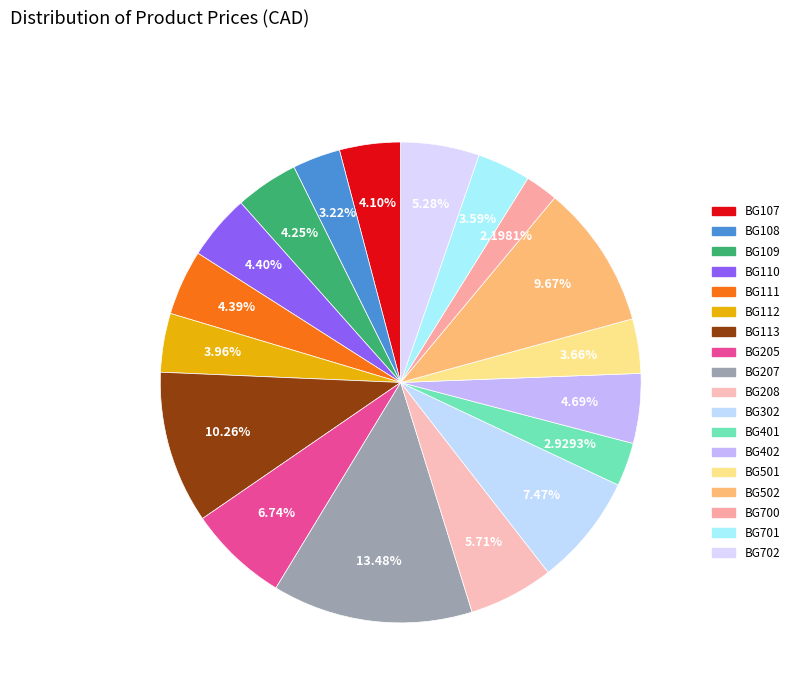

Is it true that BG700 is 2% of the pie?

True